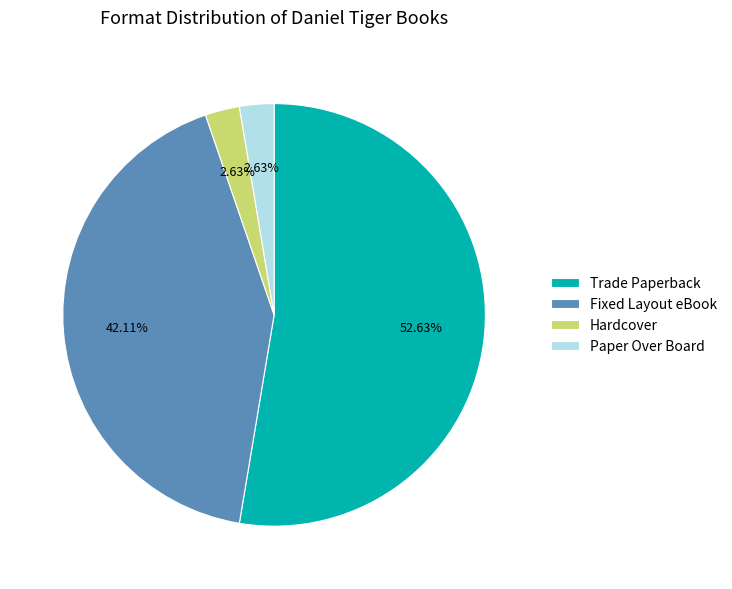

What is the ratio of the value at Paper Over Board to the value at Fixed Layout eBook?

0.1